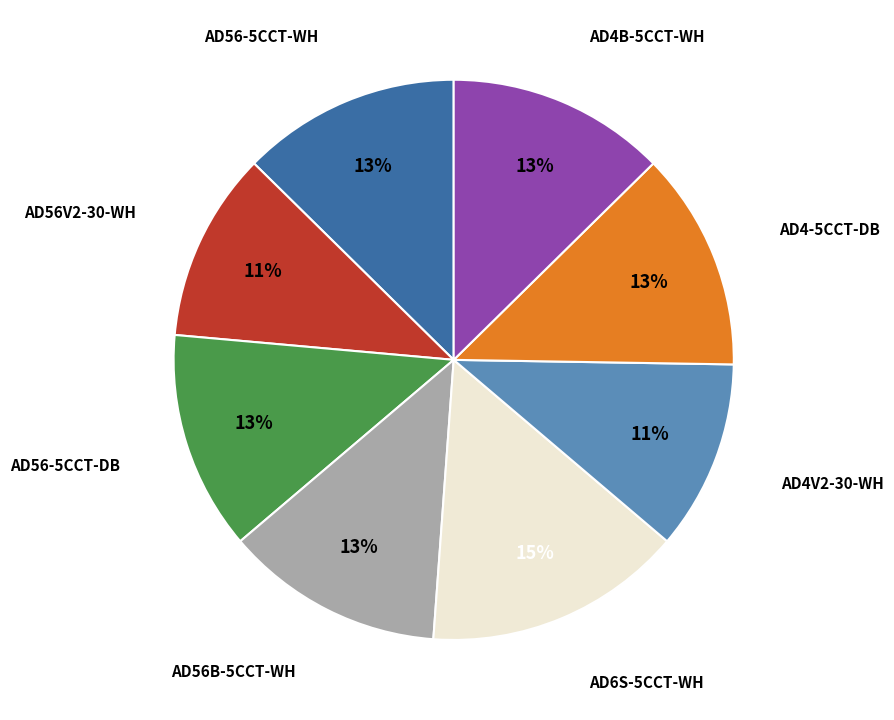

Is there a majority slice in this chart?

No